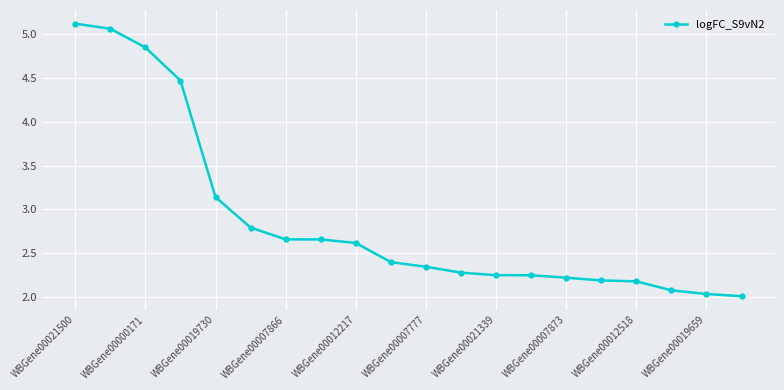

What is the average value?

2.9